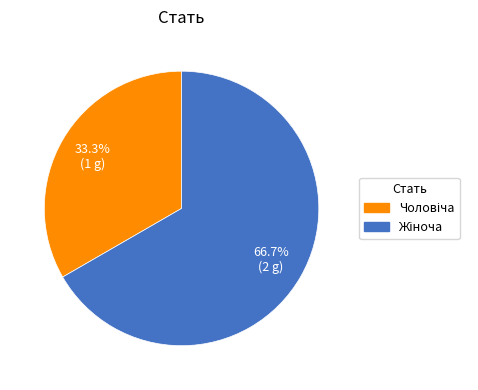

Does any single category account for the majority?

Yes